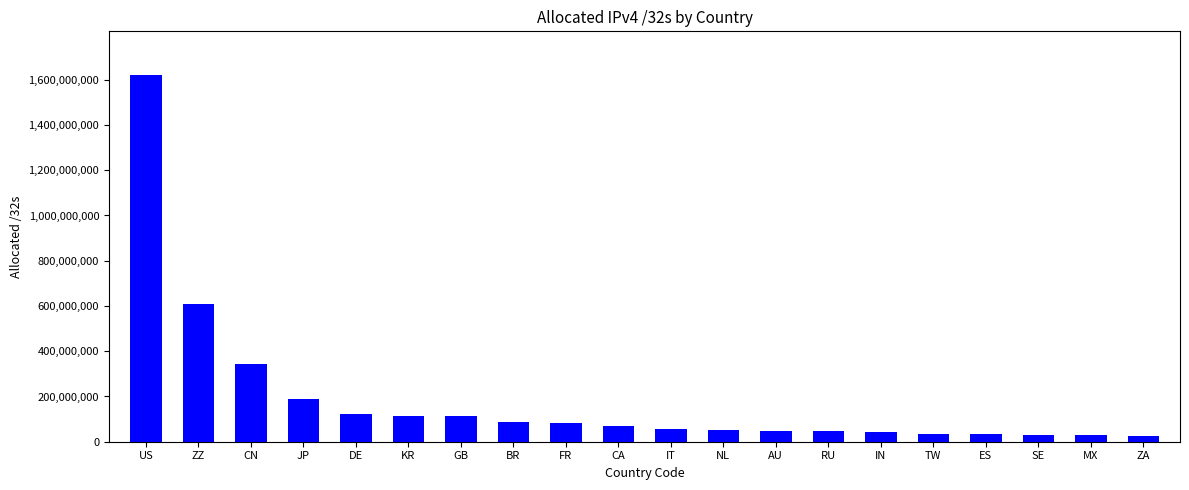

What is the minimum value shown in the chart?

26995456